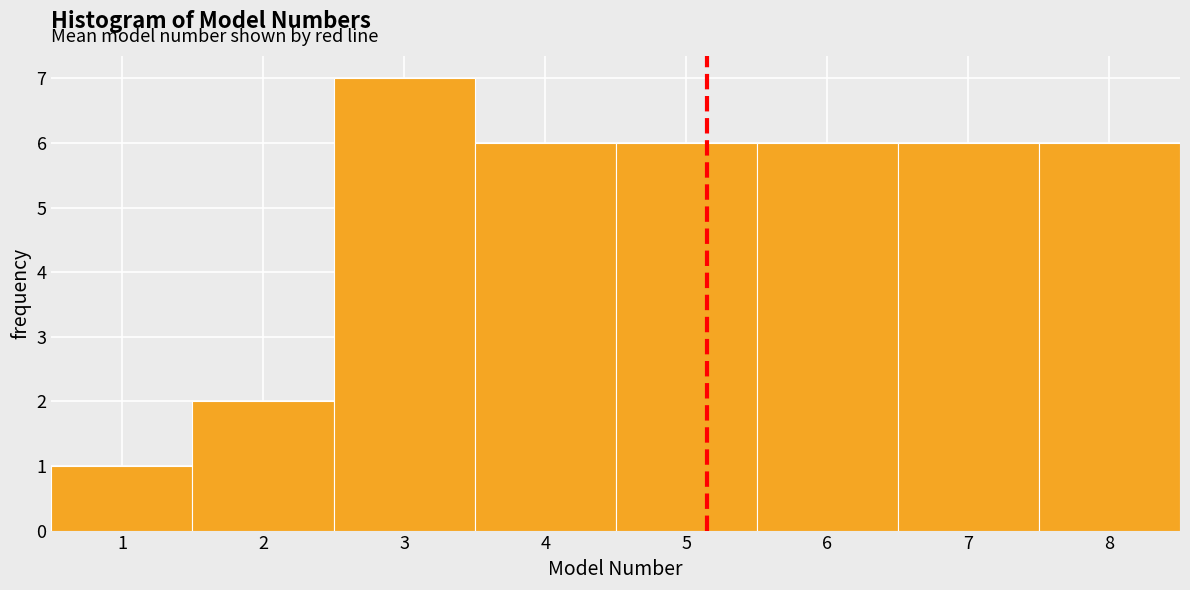

Reading left to right, transcribe this chart: for each bar, give the range it covers on the x-axis and its height. The values are not printed on the chart, so give them approximately, as read against the axis.

0.5 to 1.5: 1
1.5 to 2.5: 2
2.5 to 3.5: 7
3.5 to 4.5: 6
4.5 to 5.5: 6
5.5 to 6.5: 6
6.5 to 7.5: 6
7.5 to 8.5: 6